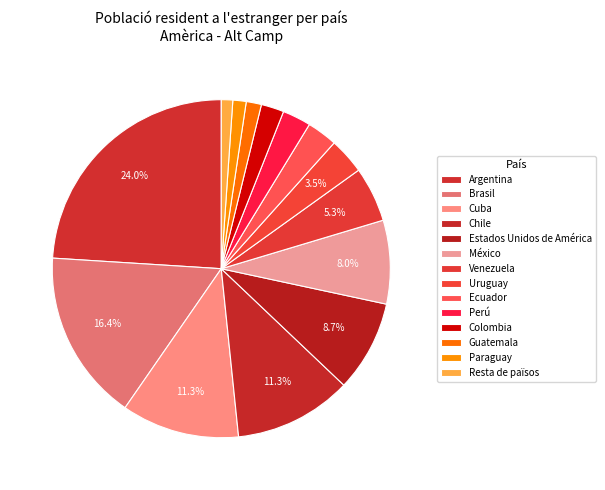

How much of the chart is everything except Resta de països?

98.9%